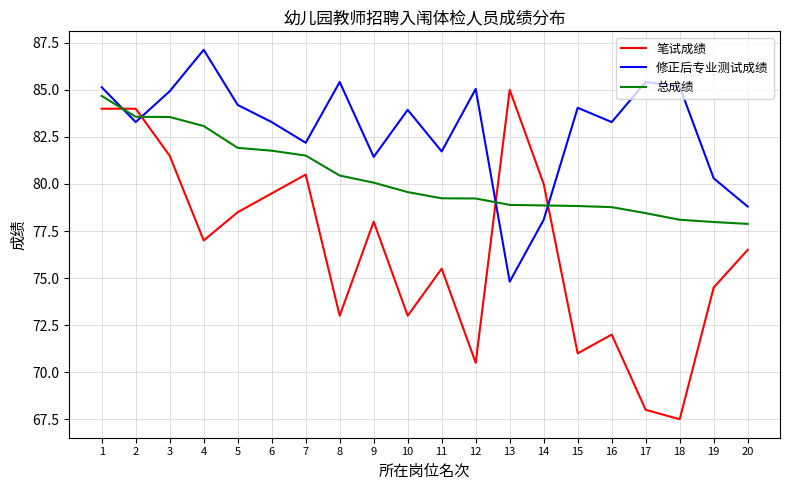

What is the difference between the 笔试成绩 values at 16 and 9?

6.0